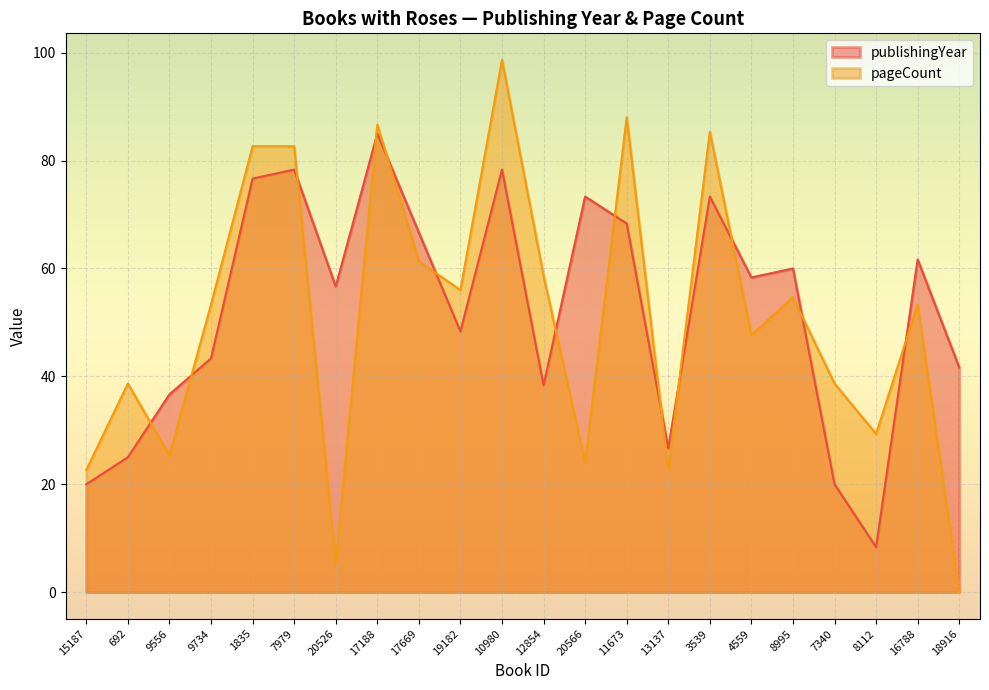

Reading right to left, list all the values displayed in this chart.

publishingYear: 18916=41.7	16788=61.7	8112=8.3	7340=20.0	8995=60.0	4559=58.3	3539=73.3	13137=26.7	11673=68.3	20566=73.3	12854=38.3	10980=78.3	19182=48.3	17669=66.7	17188=85.0	20526=56.7	7979=78.3	1835=76.7	9734=43.3	9556=36.7	692=25.0	15187=20.0
pageCount: 18916=0.0	16788=53.3	8112=29.3	7340=38.7	8995=54.7	4559=47.7	3539=85.3	13137=22.7	11673=88.0	20566=24.0	12854=58.7	10980=98.7	19182=56.0	17669=61.3	17188=86.7	20526=5.3	7979=82.7	1835=82.7	9734=53.3	9556=25.3	692=38.7	15187=22.7